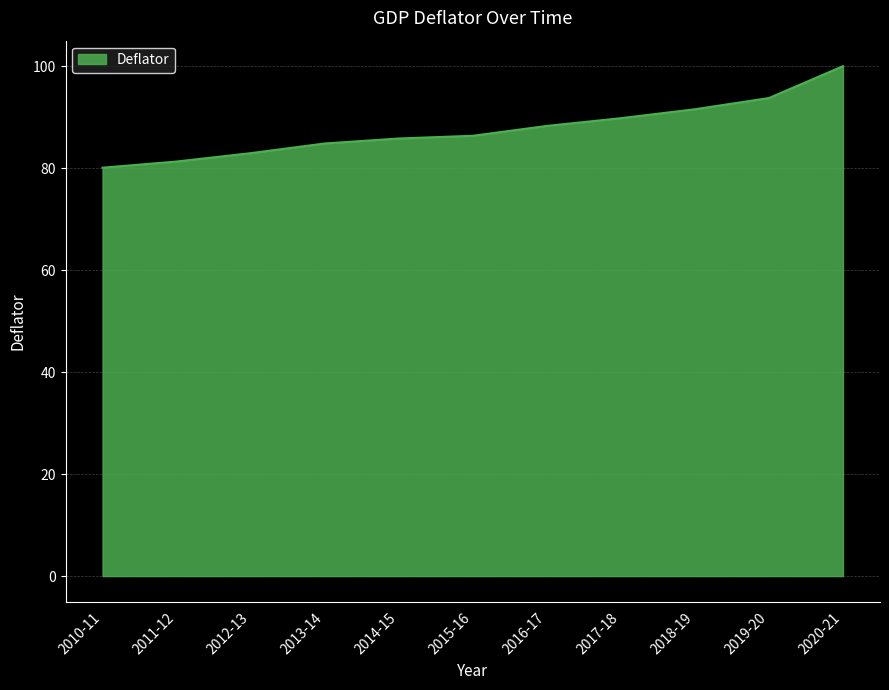

True or false: there are more than 2 points higher than both neighbors.

False